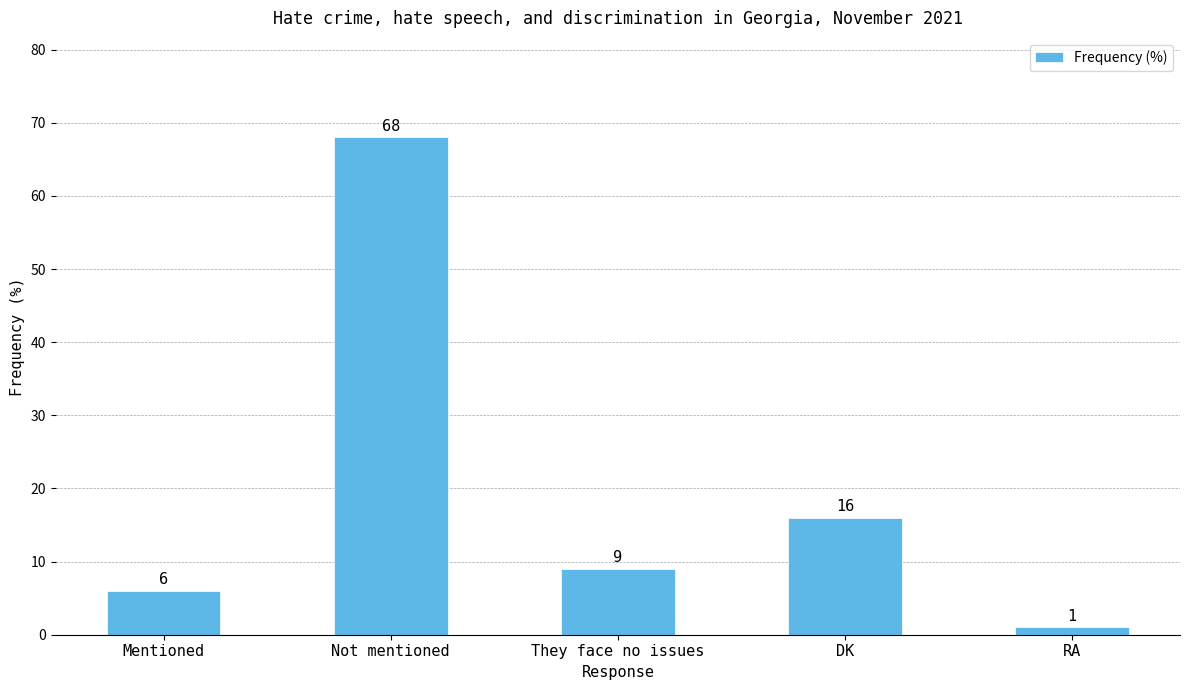

What is the difference between the second highest and minimum values?

15